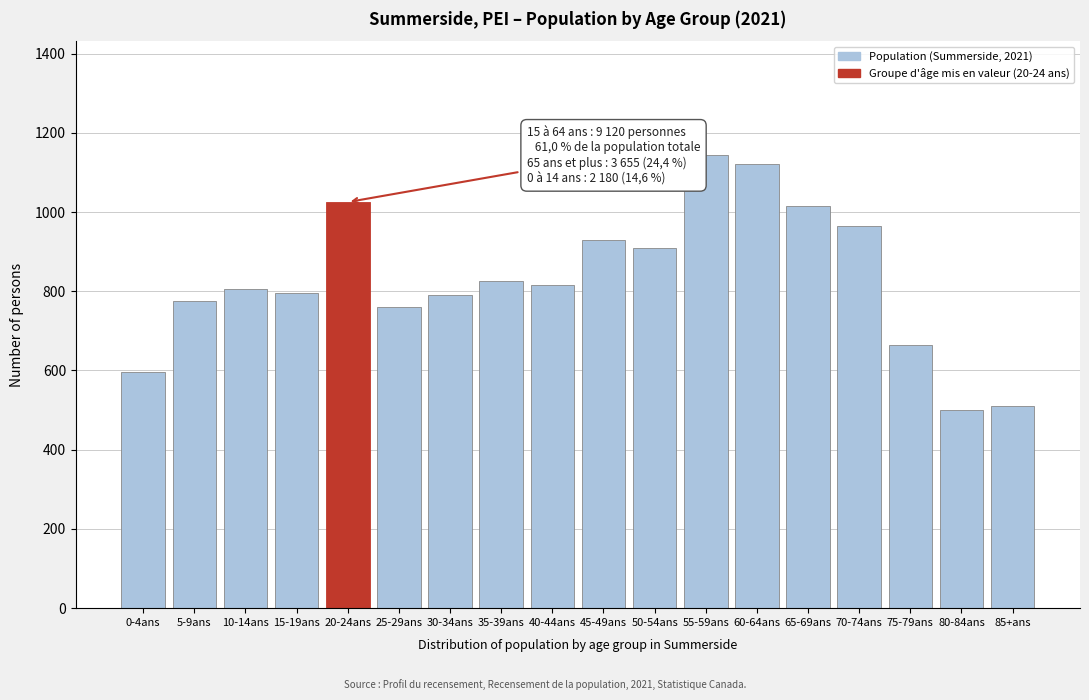

What is the label of the 12th bar from the right?

30-34ans